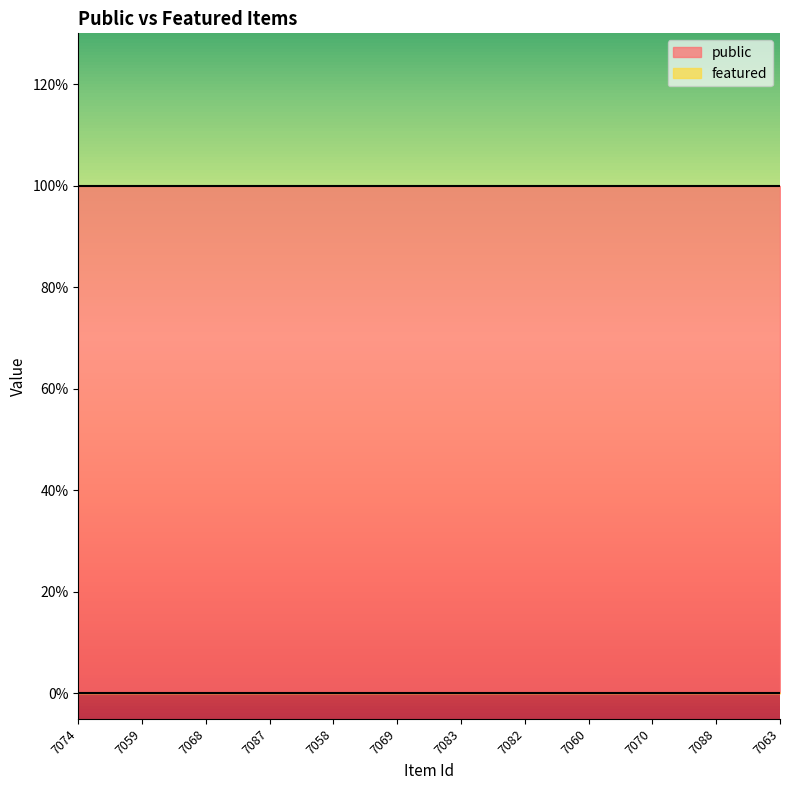

What are all the series names shown in the legend?

public, featured